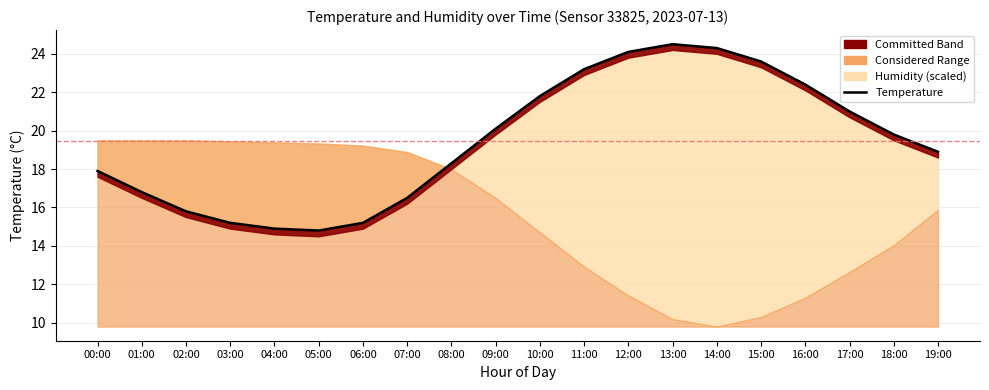

How many data points does each series have?

20